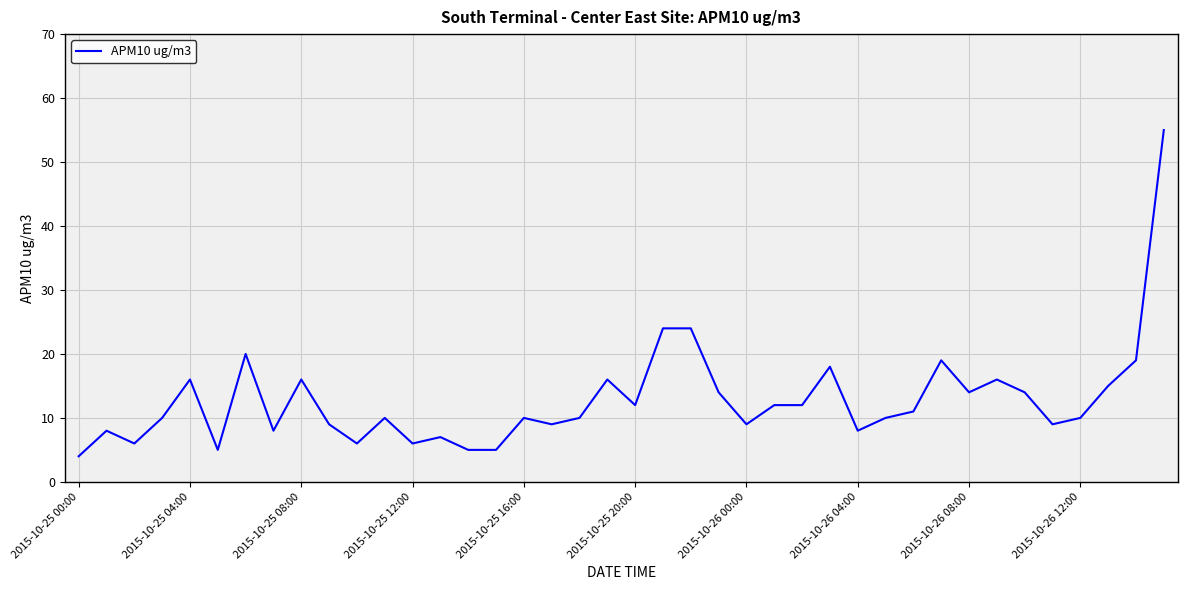

What is the greatest value displayed?

55